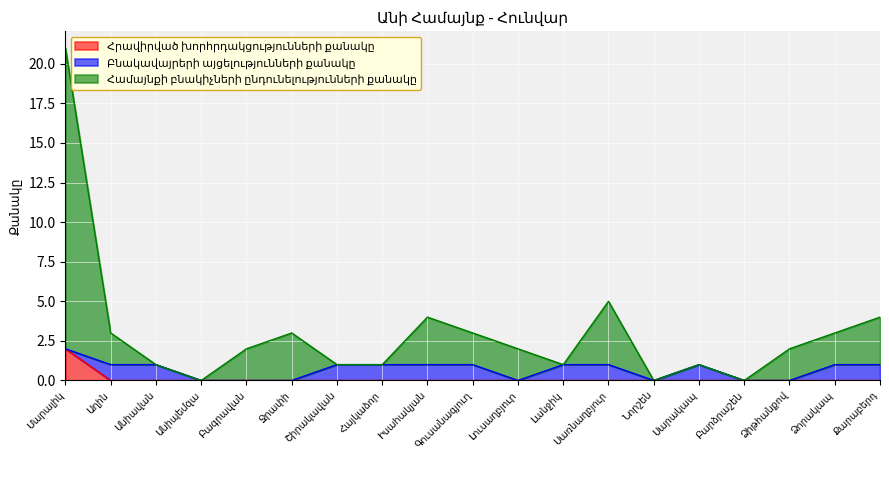

What position from the left is Բագրավան?

5